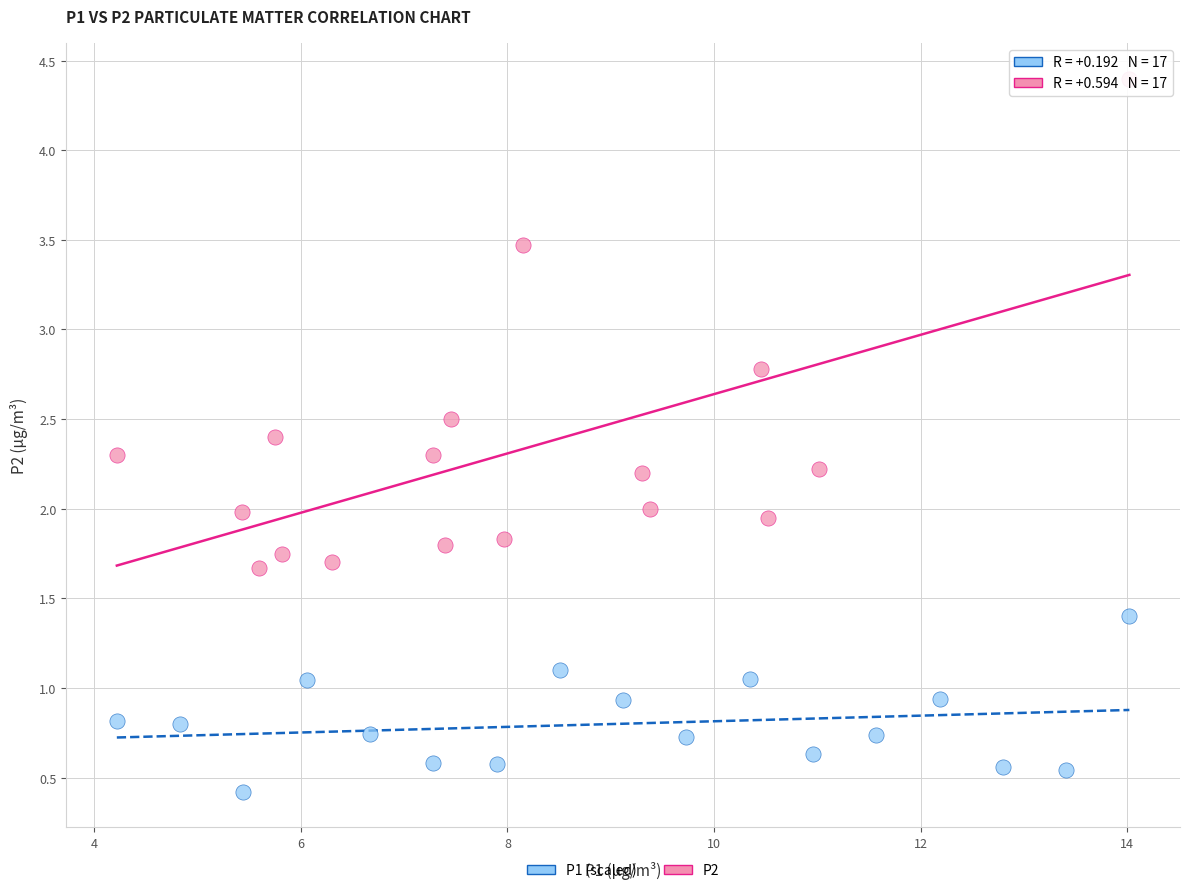

Which series contains the lowest Y value?

P1 (scaled)